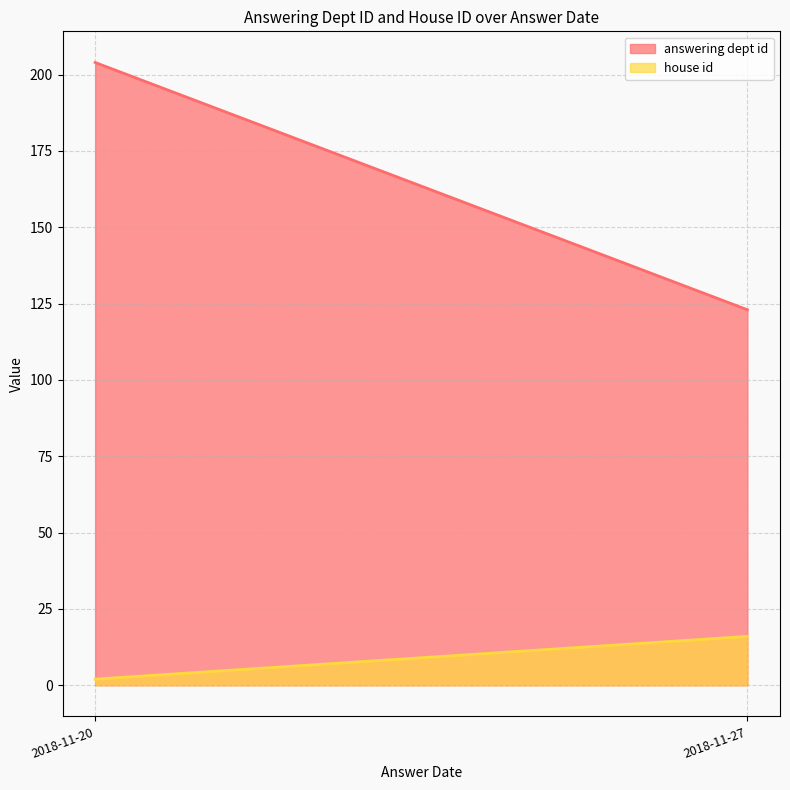

The value of answering dept id at 2018-11-20 is 105. True or false?

False